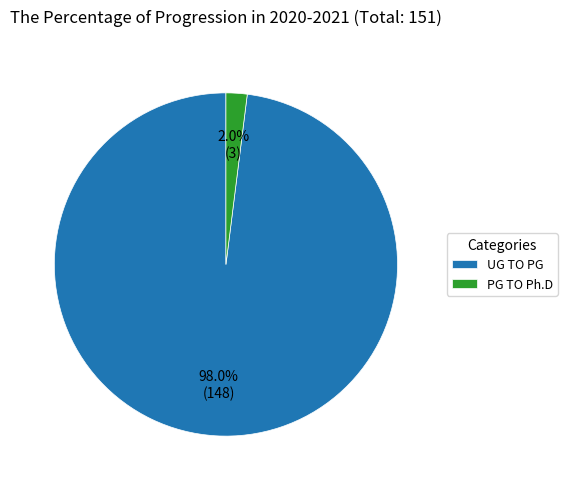

The UG TO PG slice represents 98% of the pie. True or false?

True